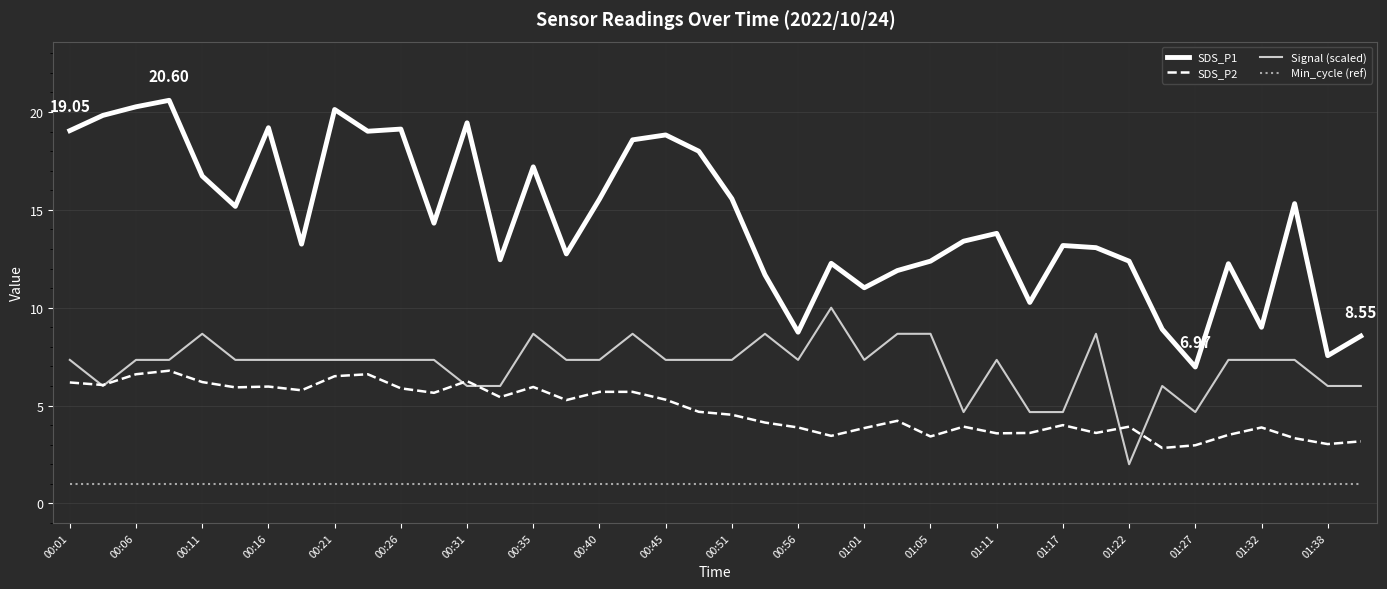

Rank the series by their average value, from lowest to highest.

Min_cycle (ref), SDS_P2, Signal (scaled), SDS_P1